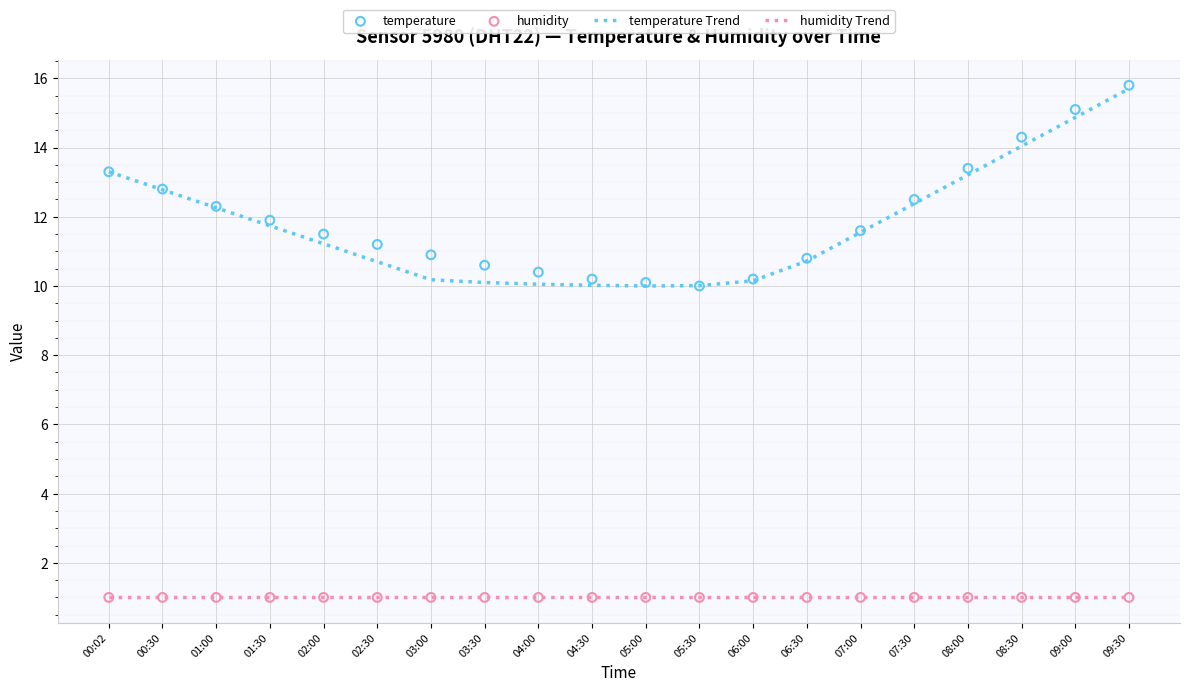

Which series has the largest Y range (max minus min)?

temperature